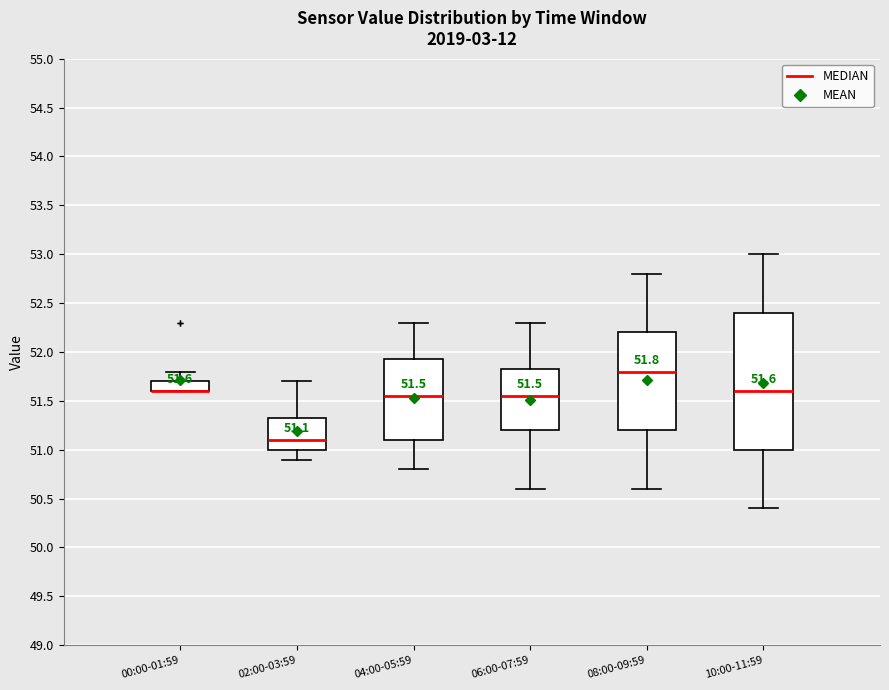

Comparing the boxes themselves (not the whiskers), which one is the tallest?

10:00-11:59